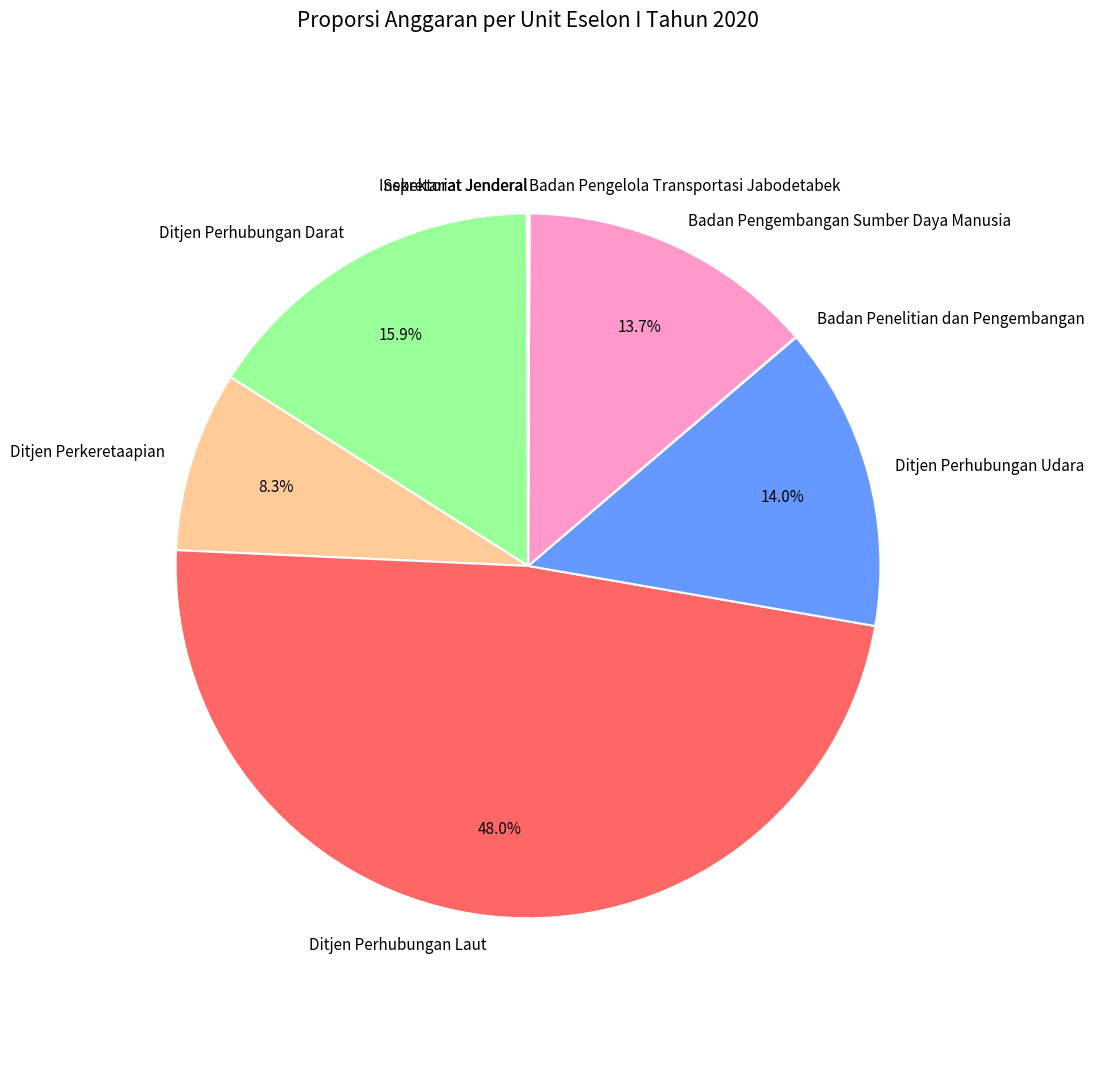

Do Ditjen Perkeretaapian and Ditjen Perhubungan Laut together represent more than half of the pie?

Yes